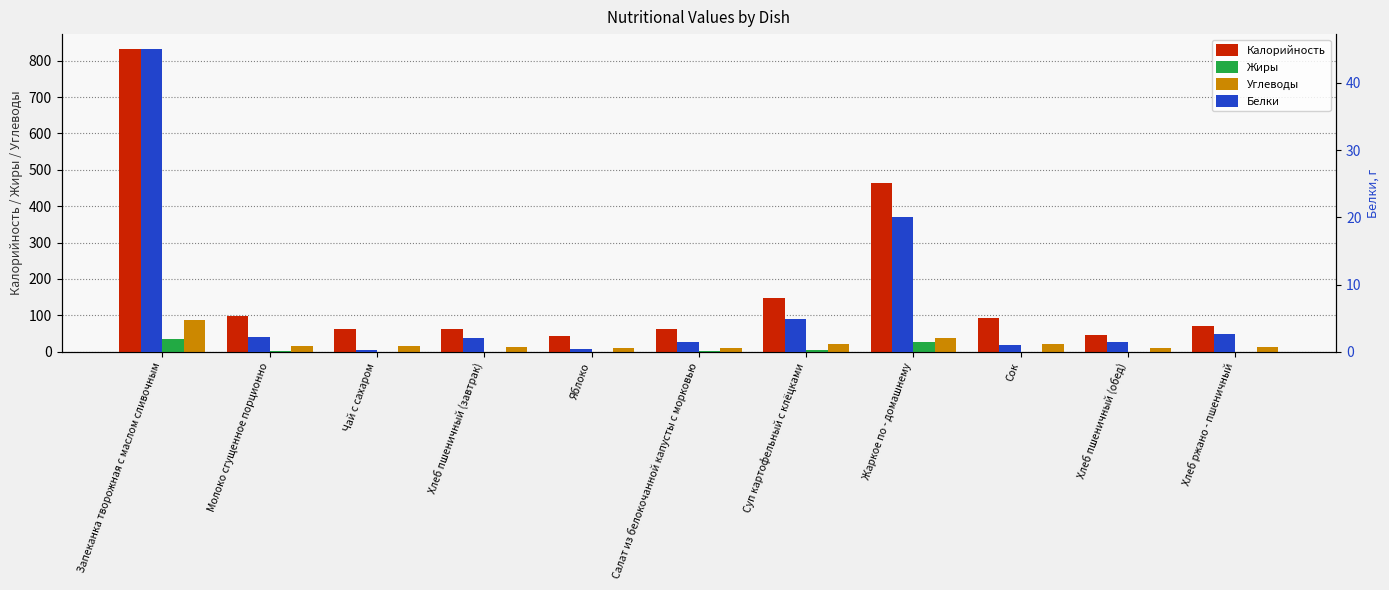

What are all the series names shown in the legend?

Калорийность, Жиры, Углеводы, Белки